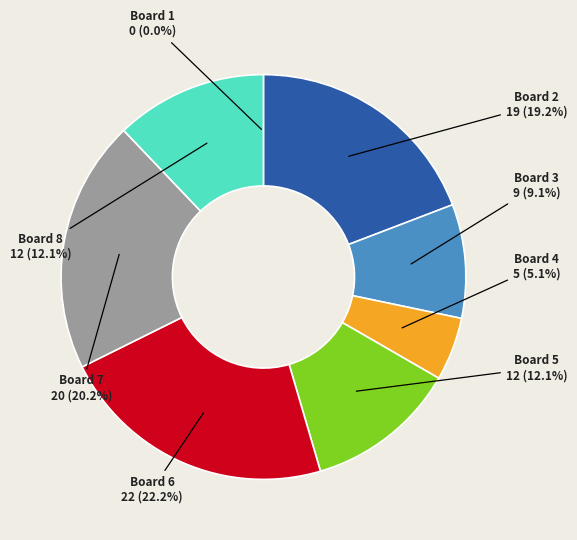

To the nearest percent, what percentage of the pie is Board 7?

20%